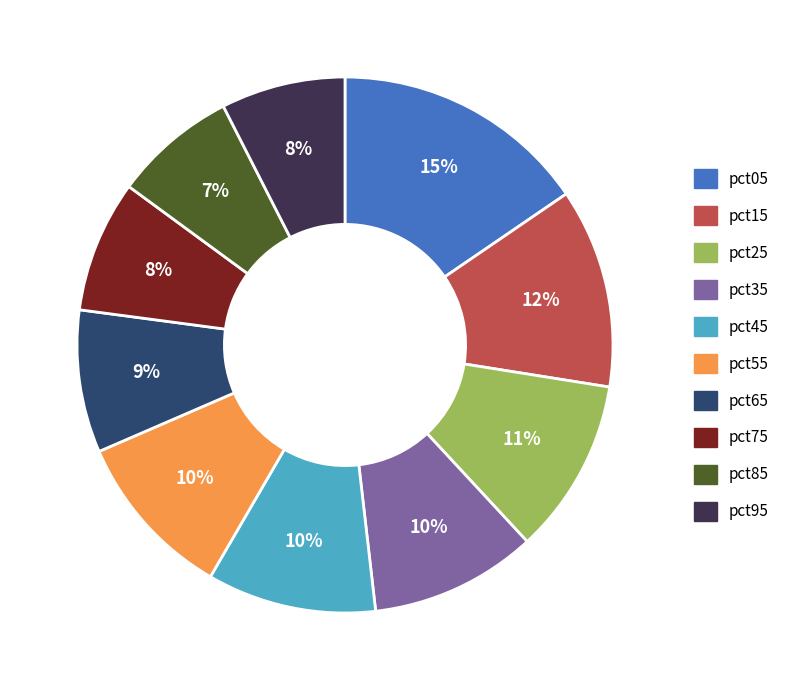

To the nearest percent, what is the difference between the largest and smallest slice percentages?

8%